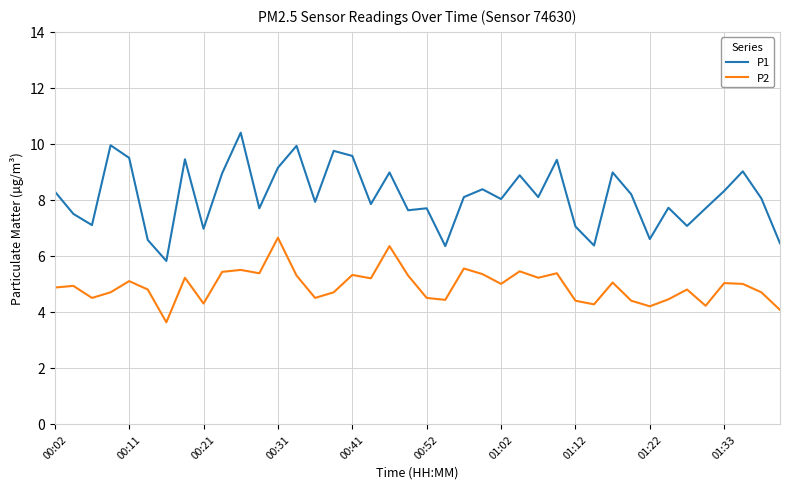

Which series has the largest range (max minus min)?

P1